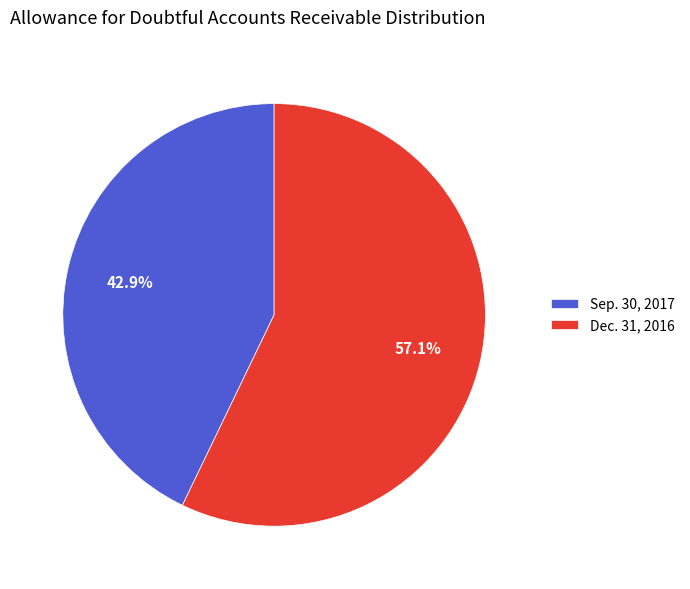

Which slice is the largest?

Dec. 31, 2016